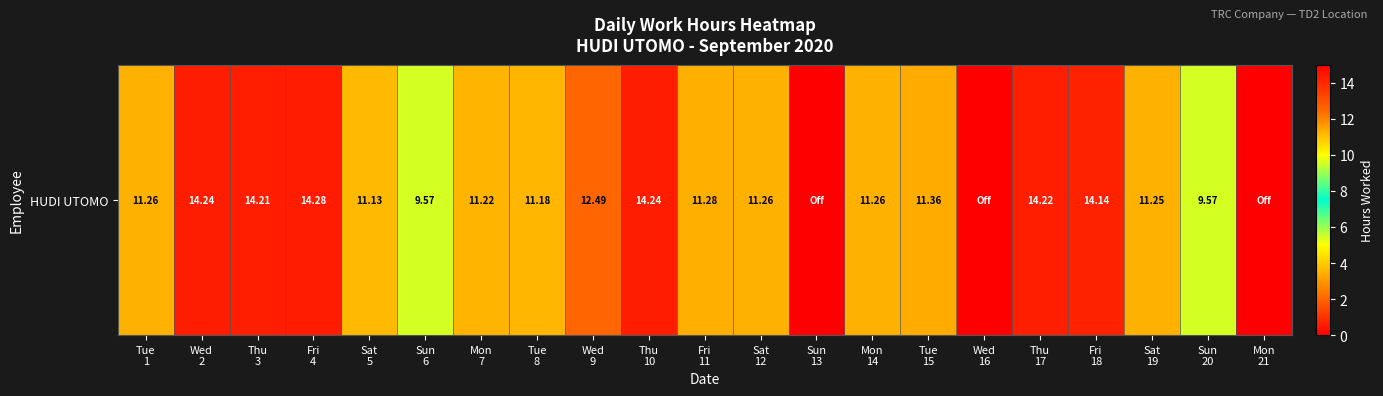

Rank the categories by value from highest to lowest.

Fri
4, Wed
2, Thu
10, Thu
17, Thu
3, Fri
18, Wed
9, Tue
15, Fri
11, Tue
1, Sat
12, Mon
14, Sat
19, Mon
7, Tue
8, Sat
5, Sun
6, Sun
20, Sun
13, Wed
16, Mon
21